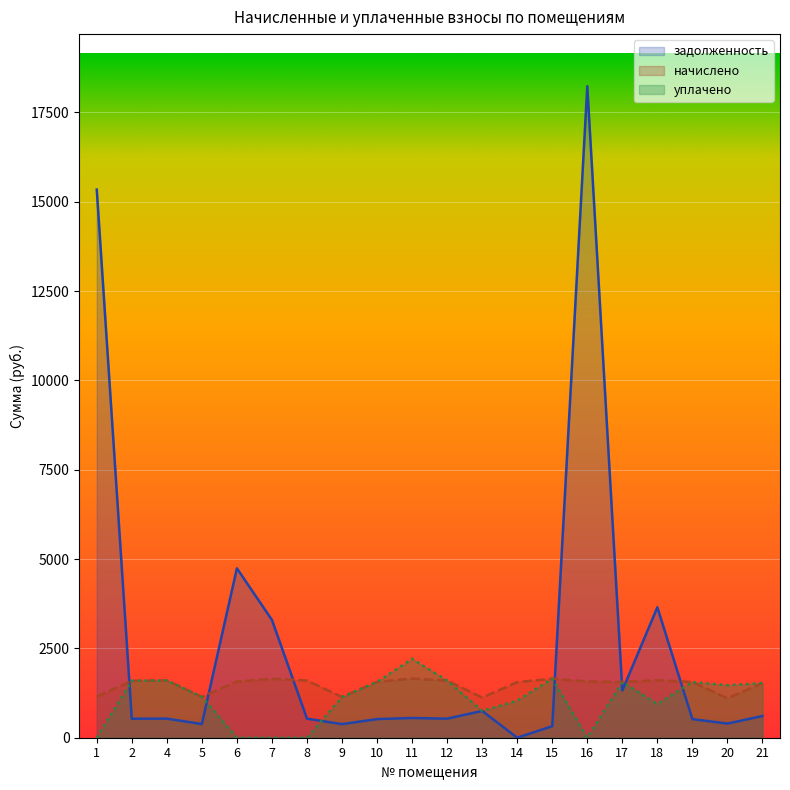

How many lines are shown in the chart?

3